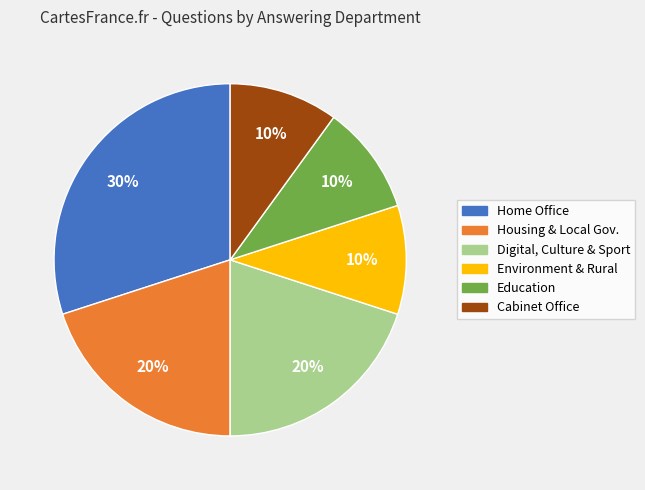

To the nearest percent, what is the average slice percentage?

17%